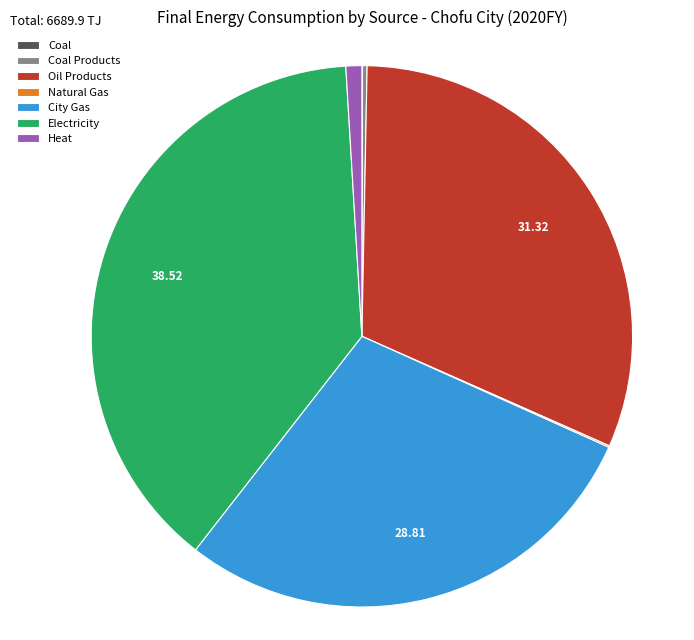

Is there any slice that represents more than half of the pie?

No